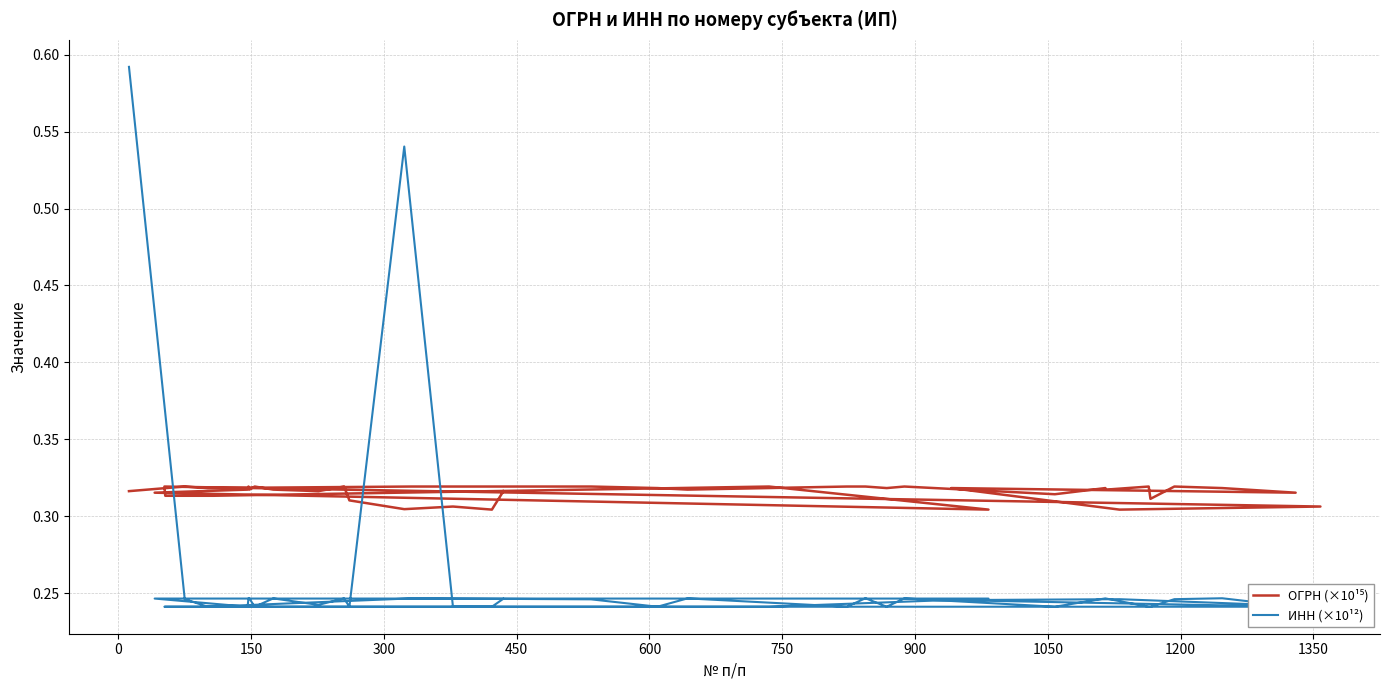

The value of ОГРН (×10¹⁵) at 150 is 0.3. True or false?

True